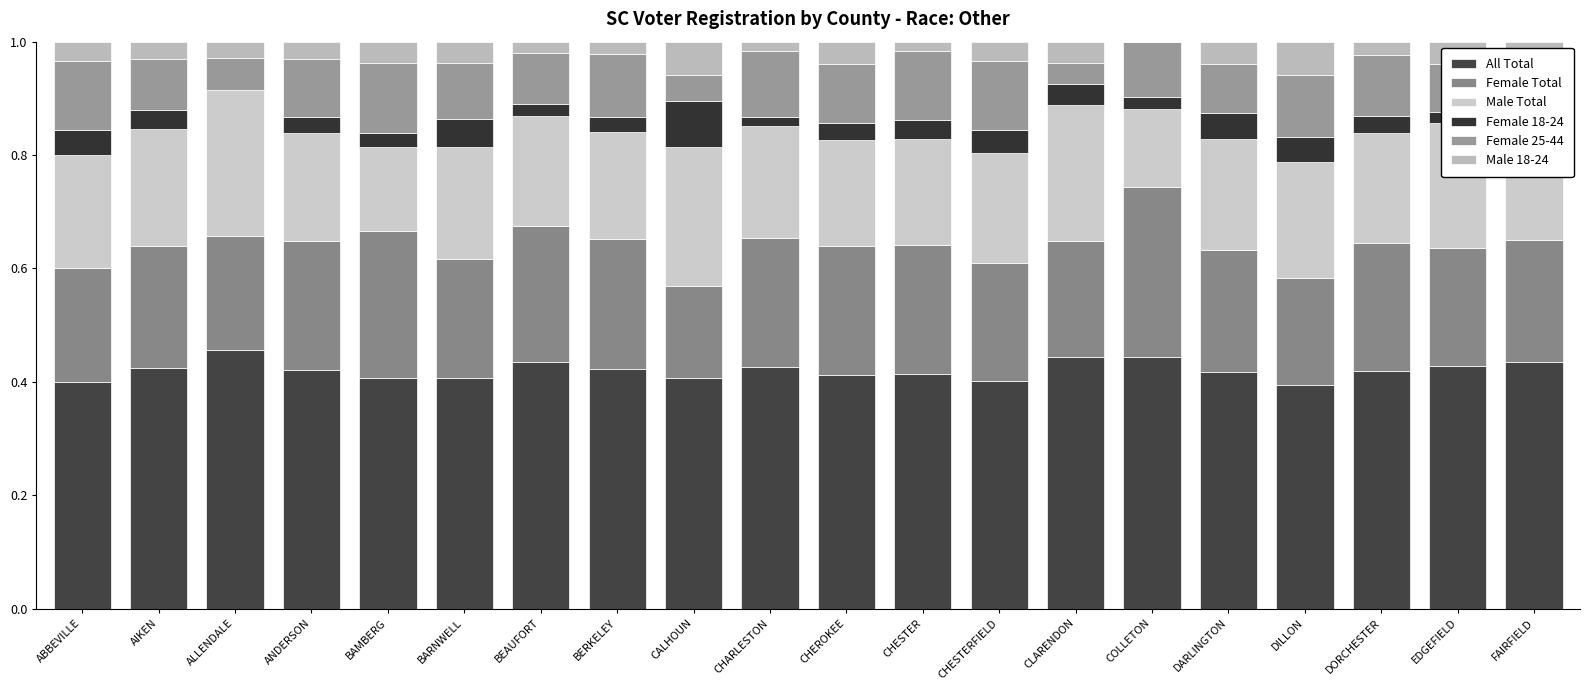

Which series has the largest total across all categories?

All Total